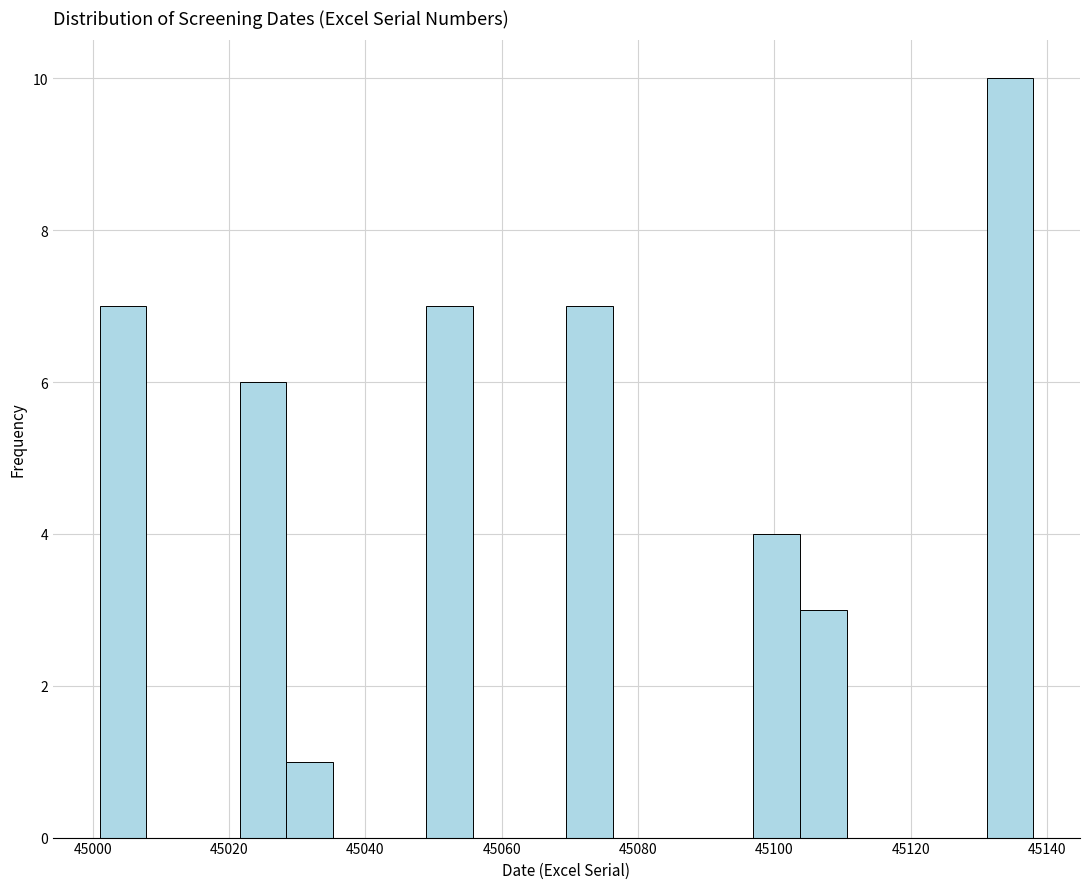

Around what value on the x-axis is the tallest bar? Give the approximate position of its centre, as read against the axis.

45134